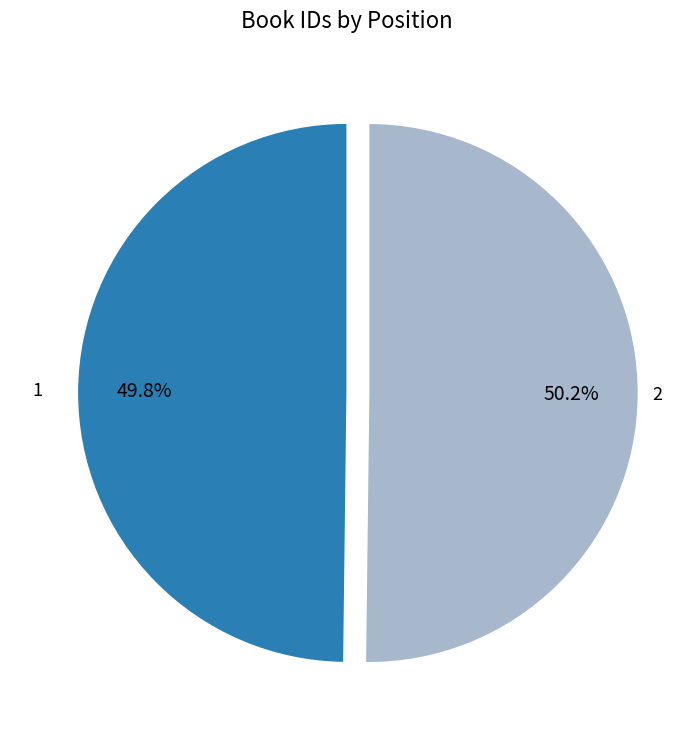

How many segments does this pie chart have?

2